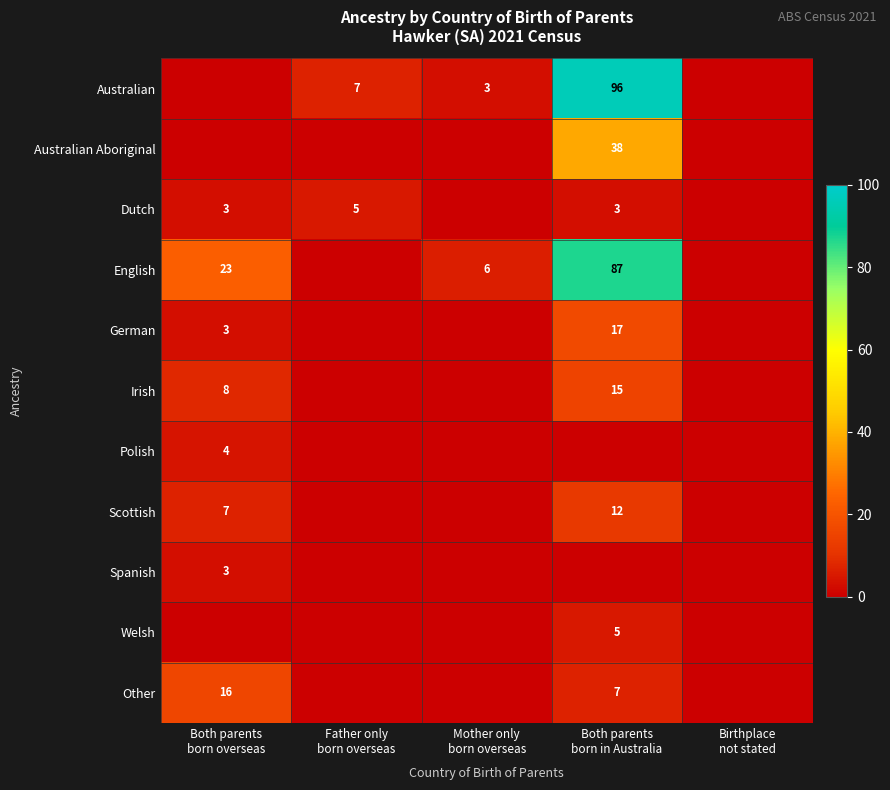

At which label is Dutch closest to 2?

Both parents born overseas